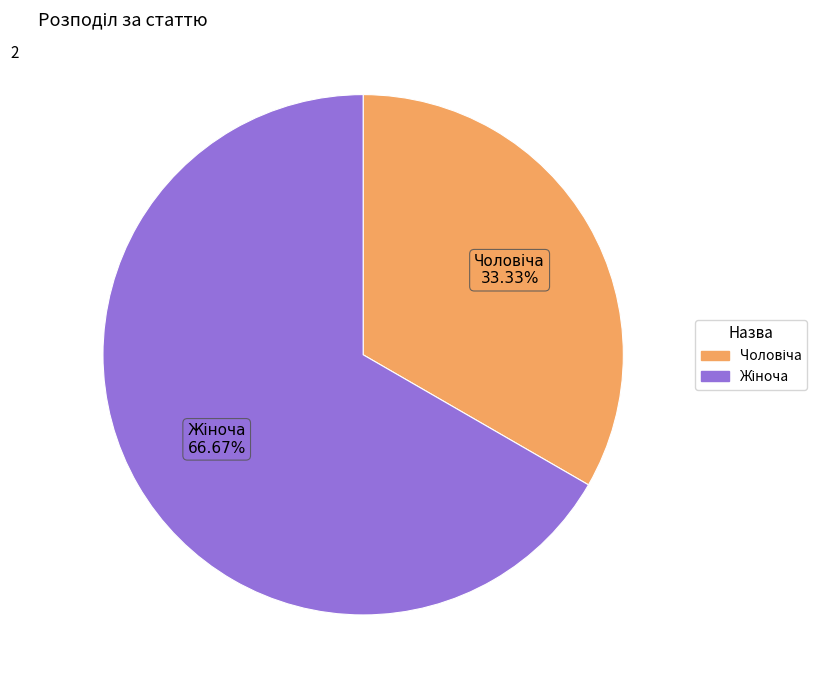

Is there any slice that represents more than half of the pie?

Yes